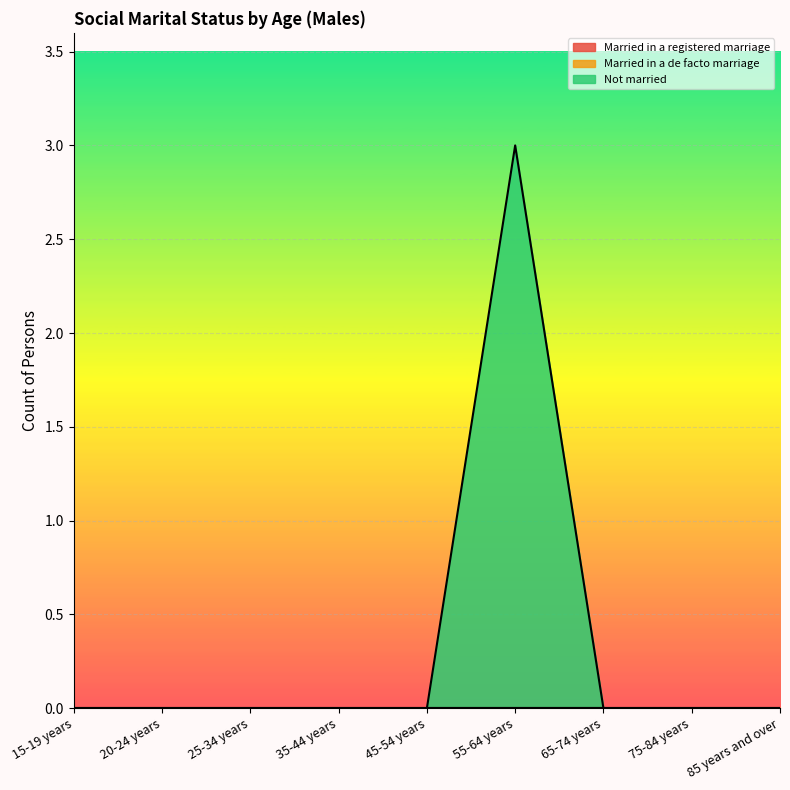

True or false: Not married has more than 2 points higher than both neighbors.

False